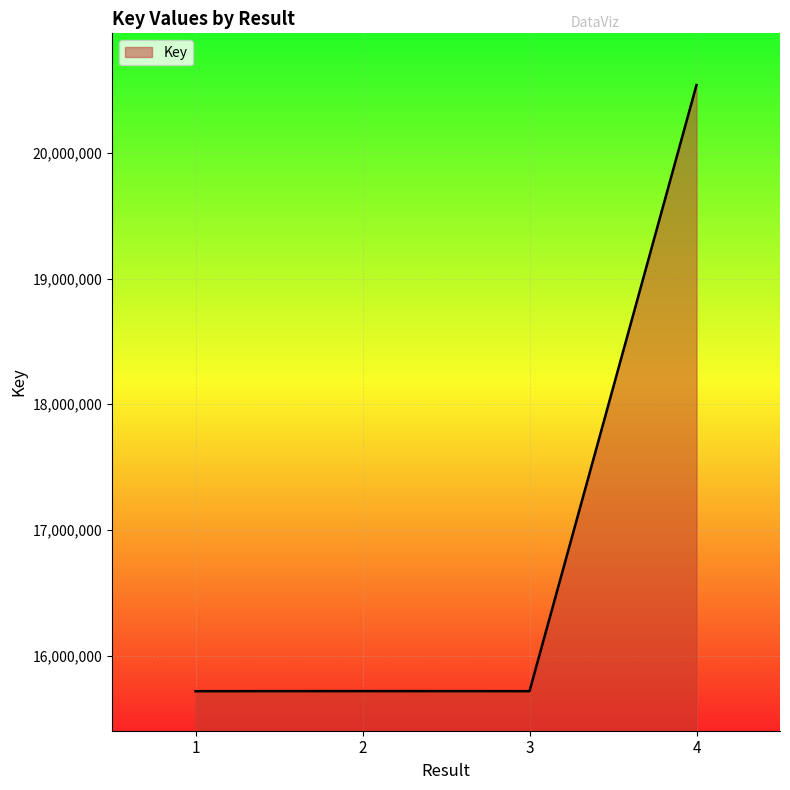

At which category does the data reach its first local peak?

2